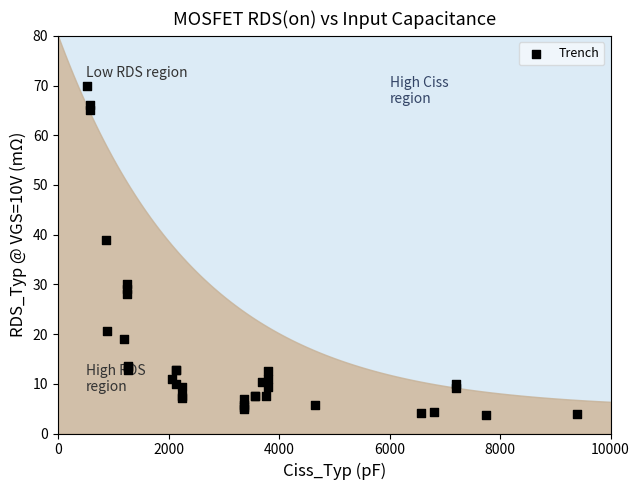

What Y value in the scatter plot is closest to 36?

39.0